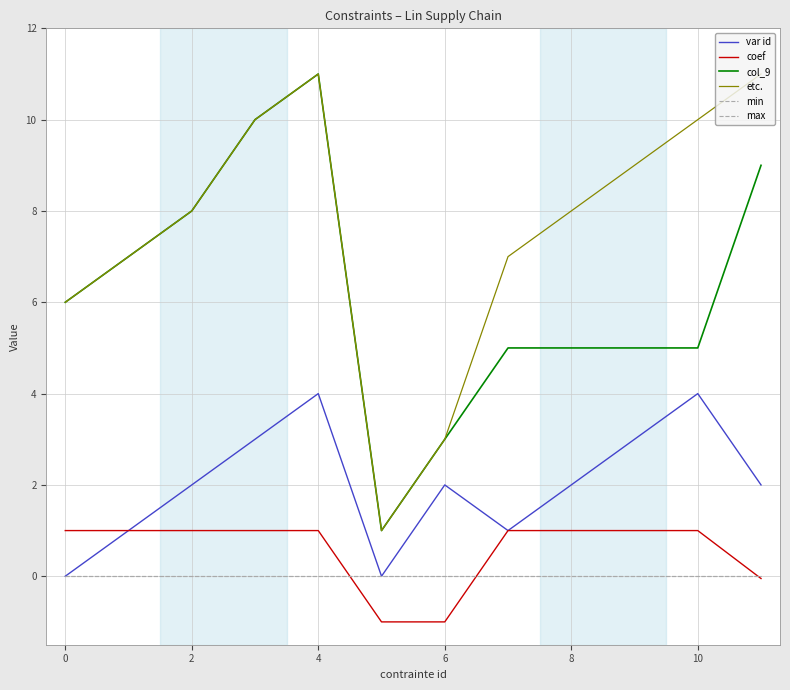

What is the label of the 10th point from the left?

9